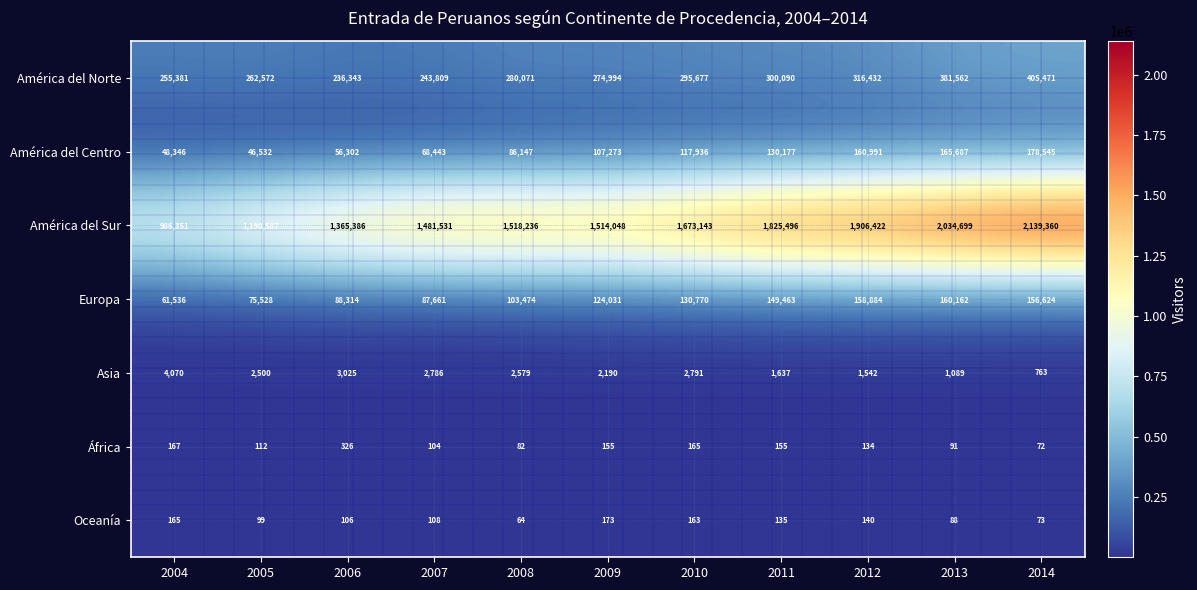

What is the maximum value for Europa?

160162